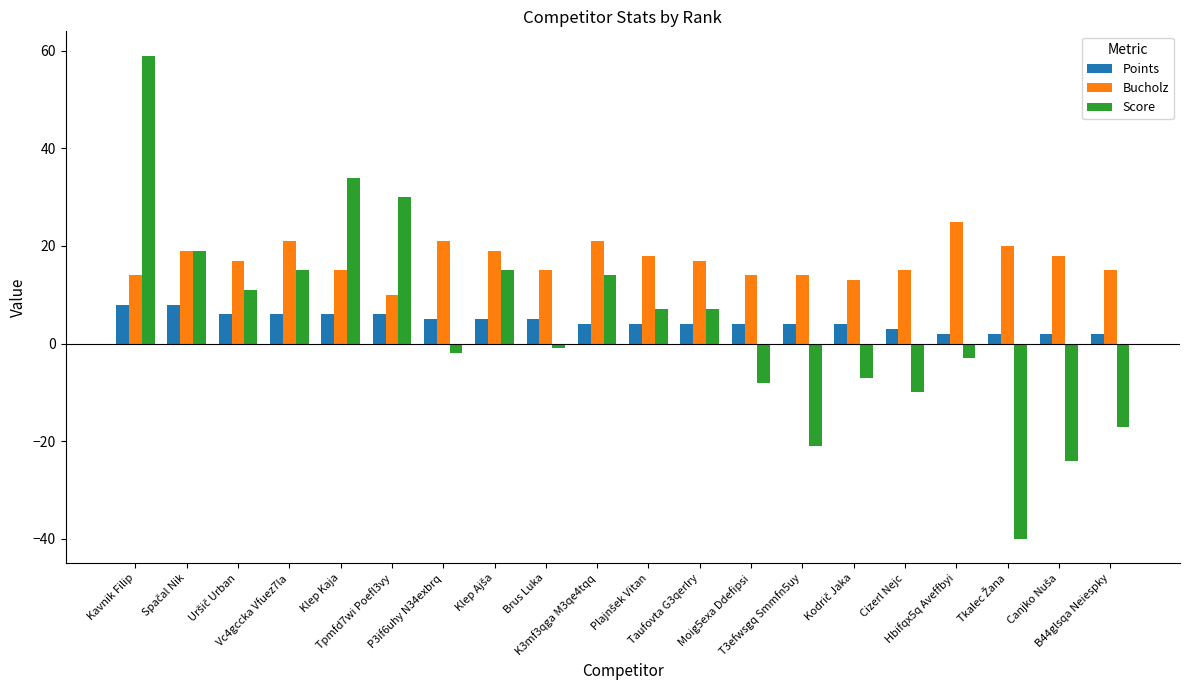

What is the label of the 16th bar from the left?

Cizerl Nejc